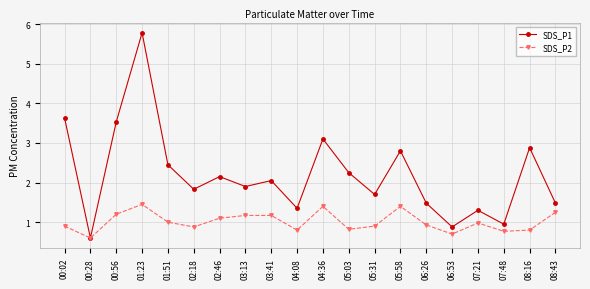

How many lines are shown in the chart?

2